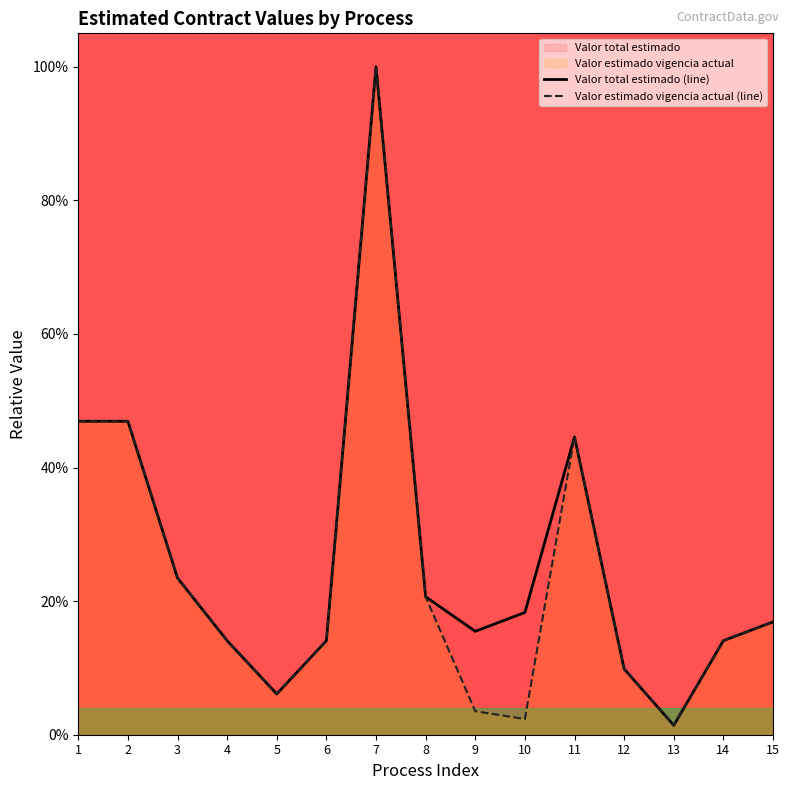

What is the maximum value shown in the chart?

1.0